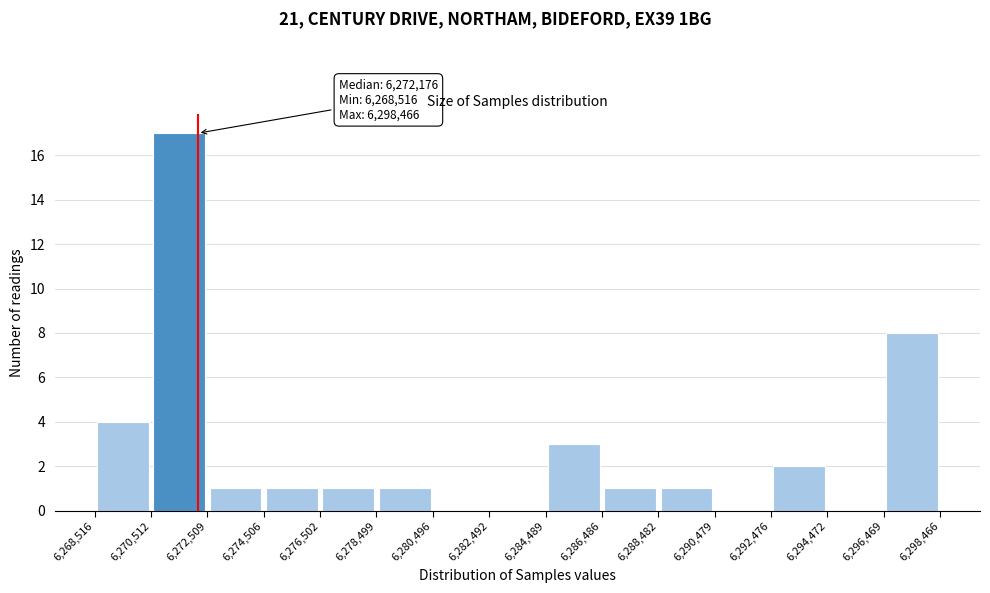

Which range on the x-axis has the tallest bar?

6,270,512 to 6,272,509